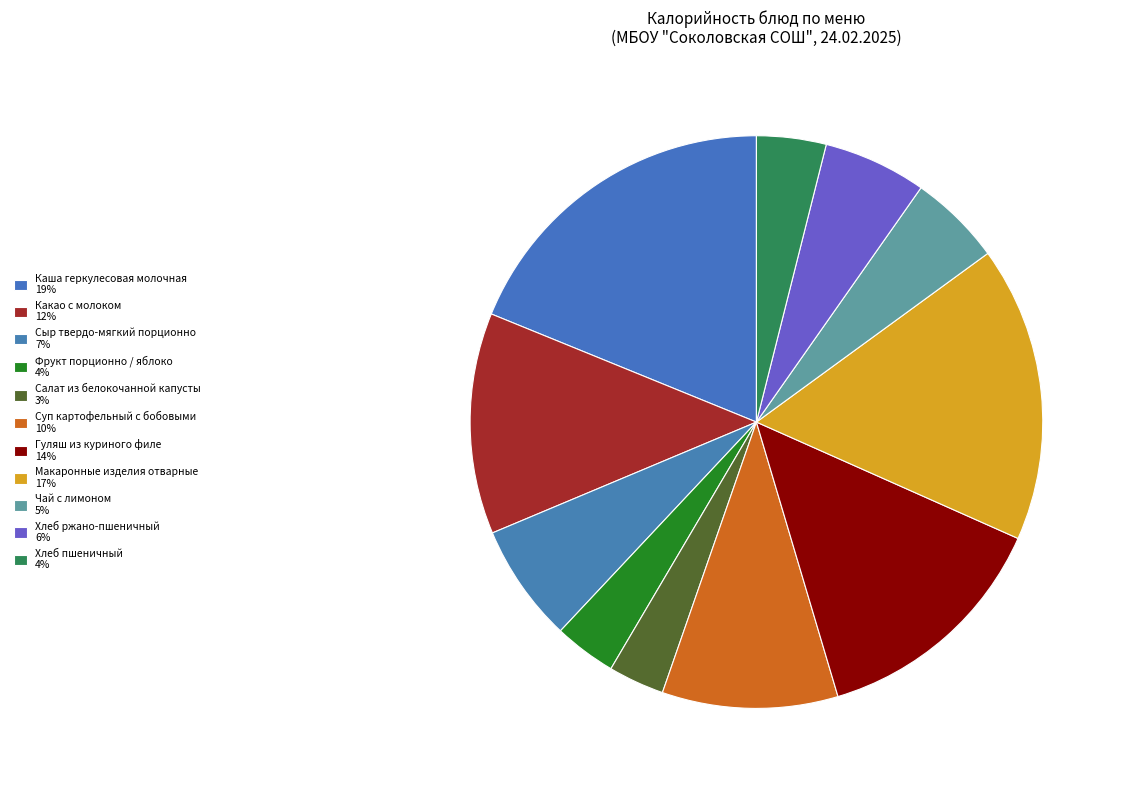

To the nearest percent, what portion does Суп картофельный с бобовыми represent?

10%